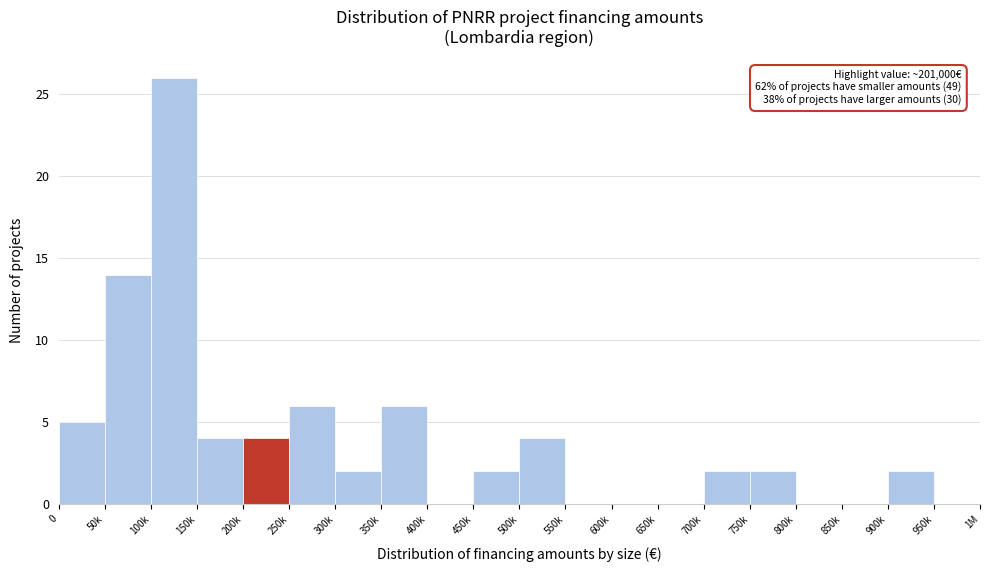

Reading left to right, list all the values displayed in this chart.

0=5	50k=14	100k=26	150k=4	200k=4	250k=6	300k=2	350k=6	400k=0	450k=2	500k=4	550k=0	600k=0	650k=0	700k=2	750k=2	800k=0	850k=0	900k=2	950k=0